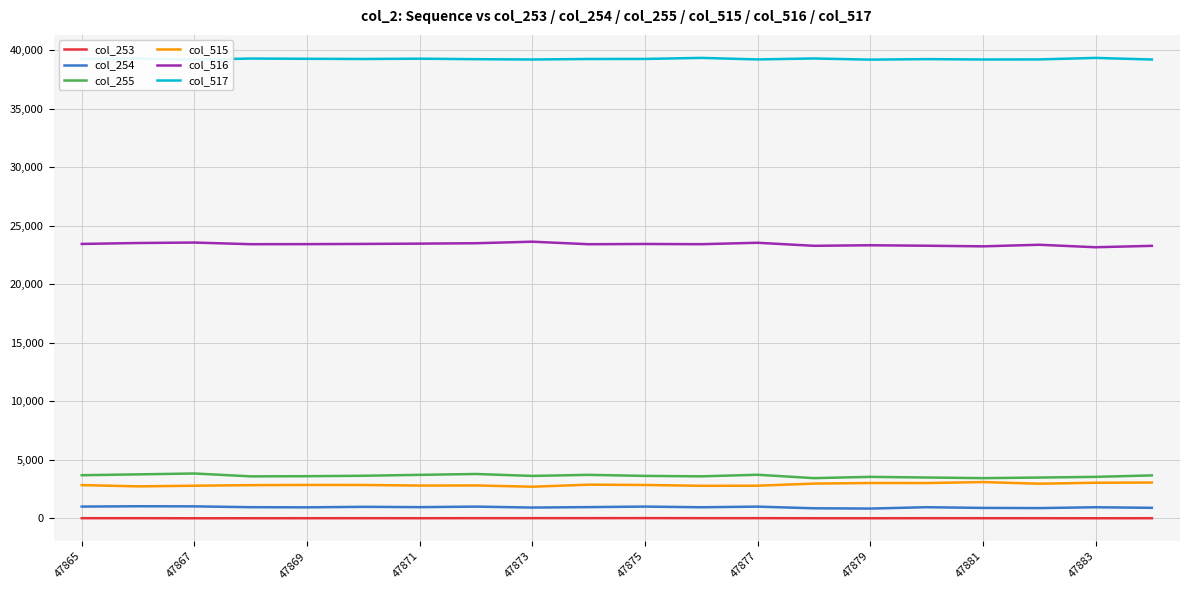

Which series has the largest total across all categories?

col_517